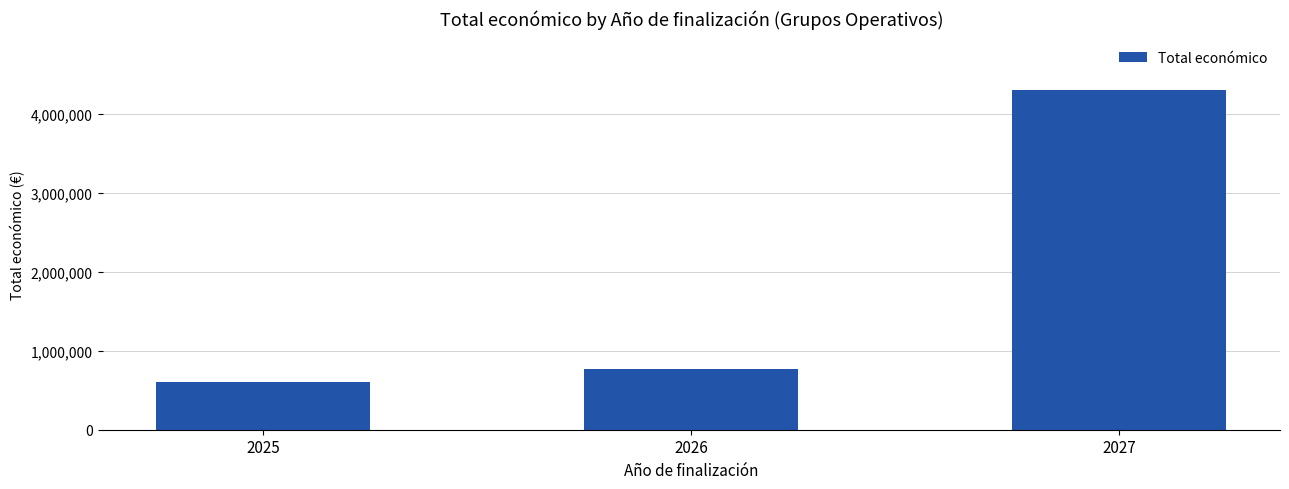

Reading right to left, extract all data points from this chart.

4308560	769402	599883